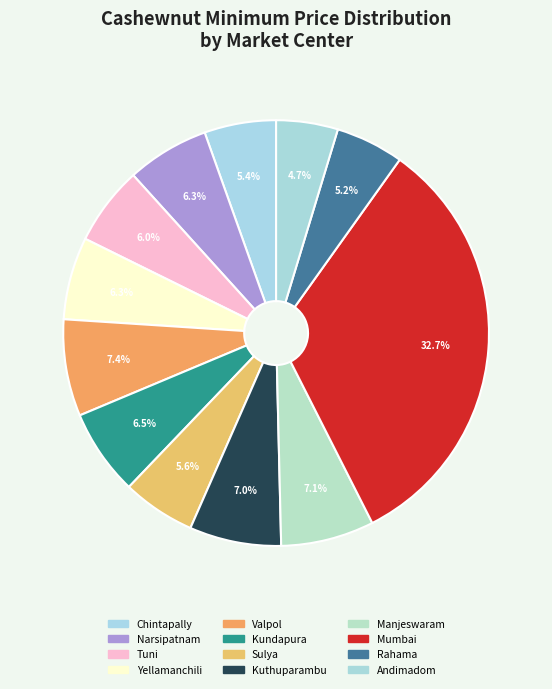

What is the smallest slice in the pie chart?

Andimadom